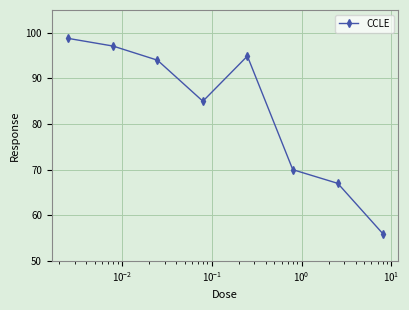

What is the greatest value displayed?

98.8